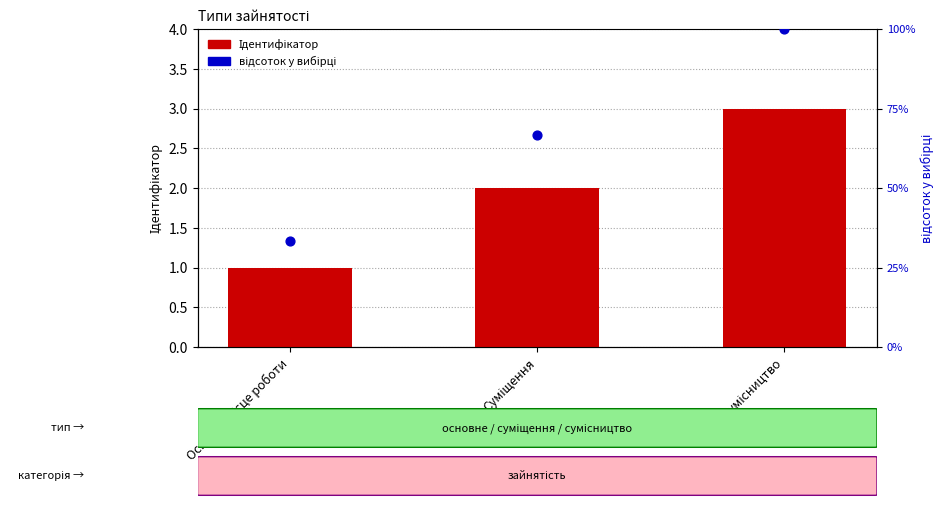

Which series has the widest spread of Y values?

відсоток у вибірці